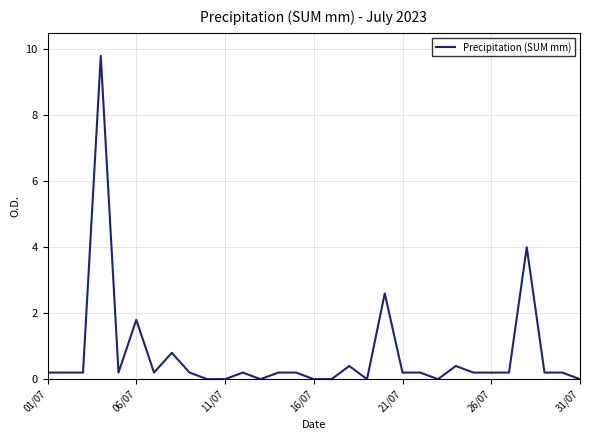

What is the difference between the maximum and minimum values?

9.8